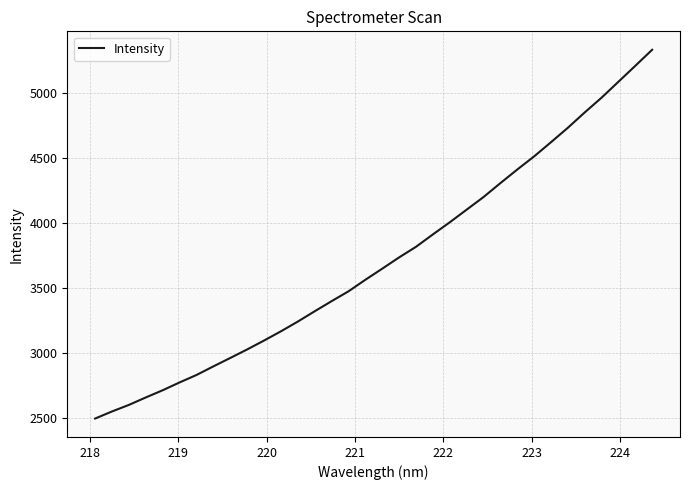

What is the maximum value shown in the chart?

5329.8